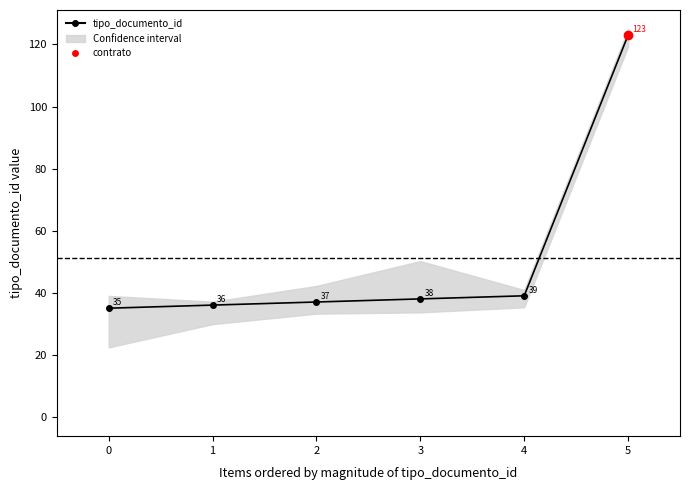

What is the change in value from 1 to 4?

+3